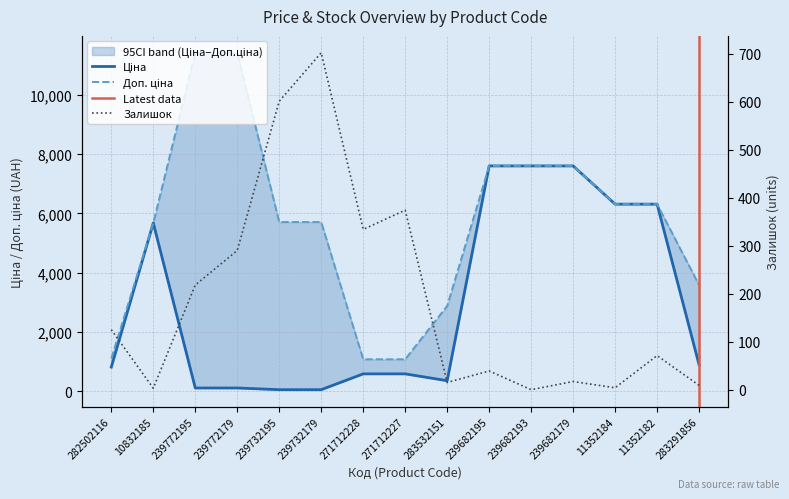

Is this an area chart (filled region under the line)?

No